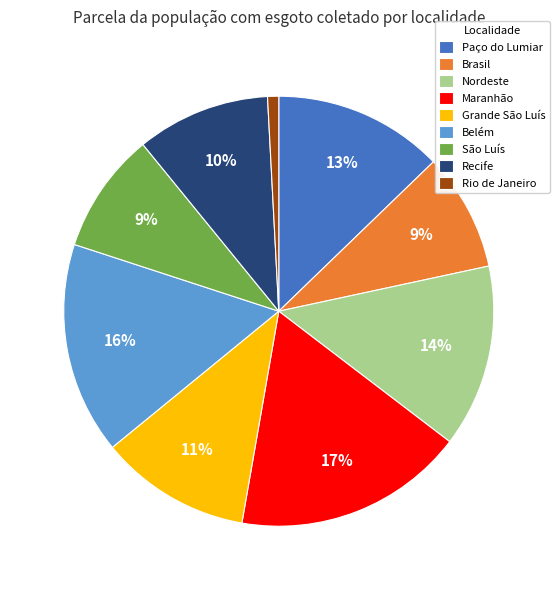

Is the sum of Brasil and Paço do Lumiar greater than half?

No